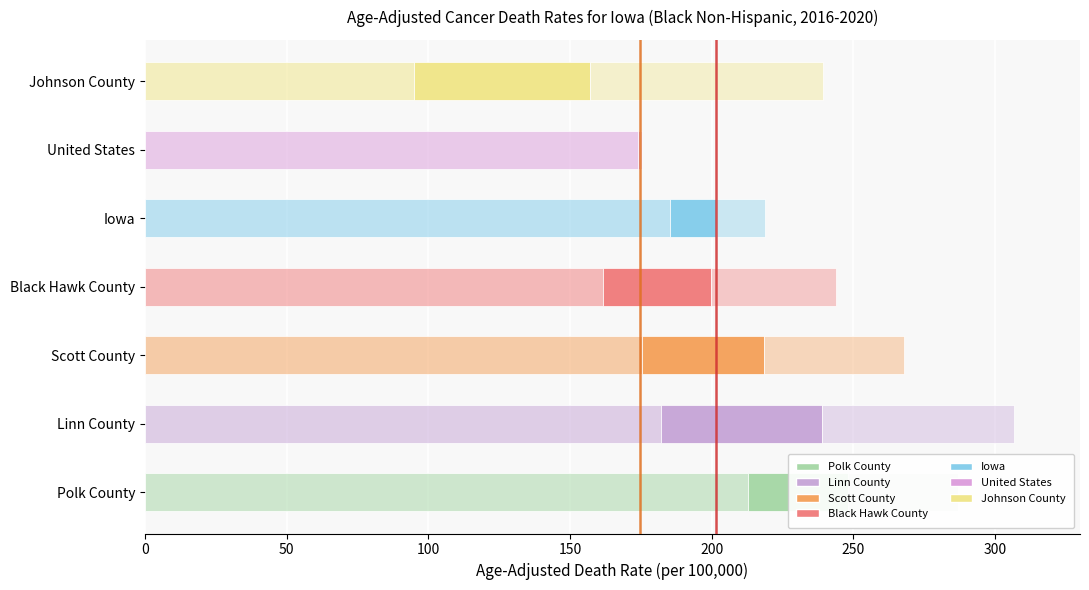

The value at Johnson County is 95.0. True or false?

True